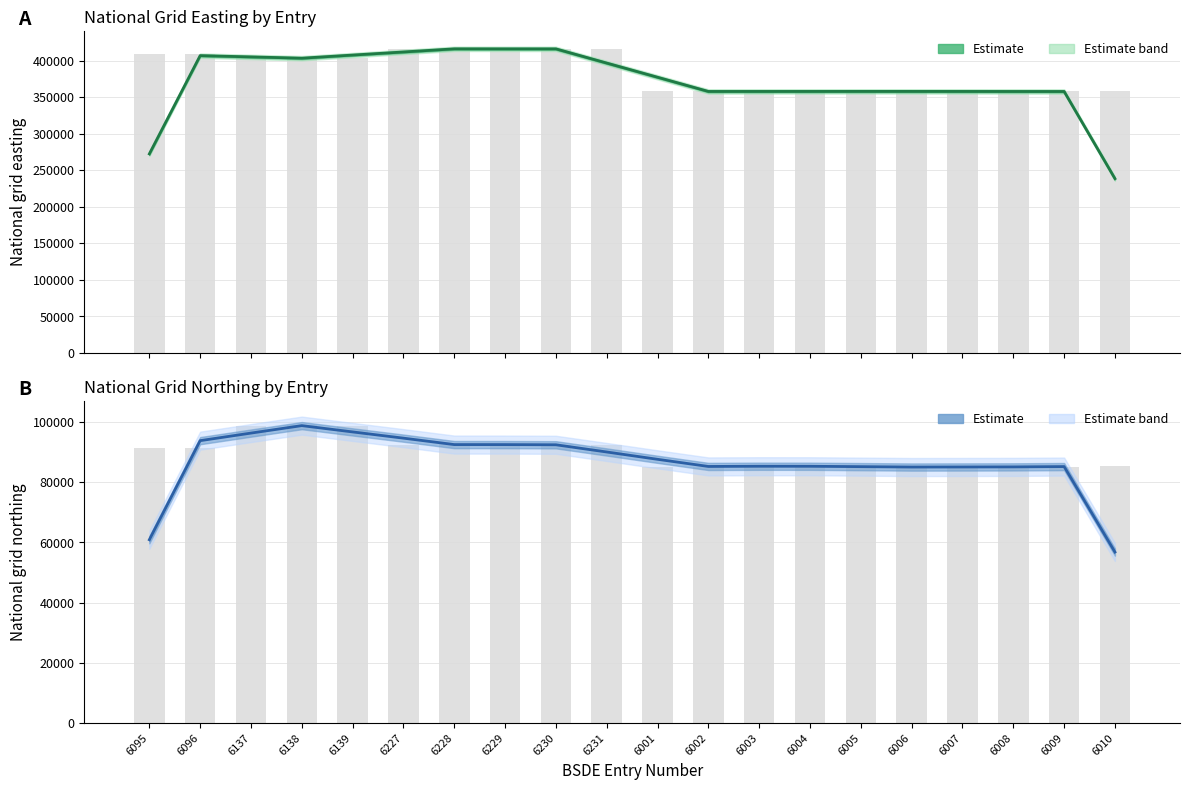

True or false: National grid northing has a value of 34212.6 at 6096.

False